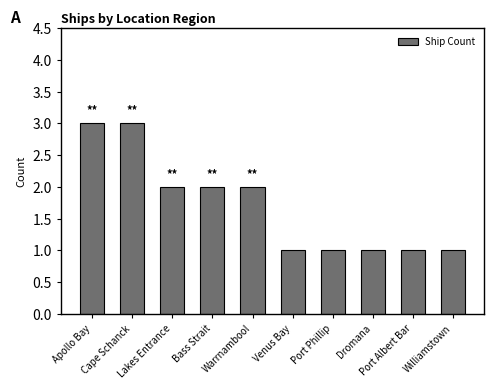

Where does the data first go above 2?

Apollo Bay